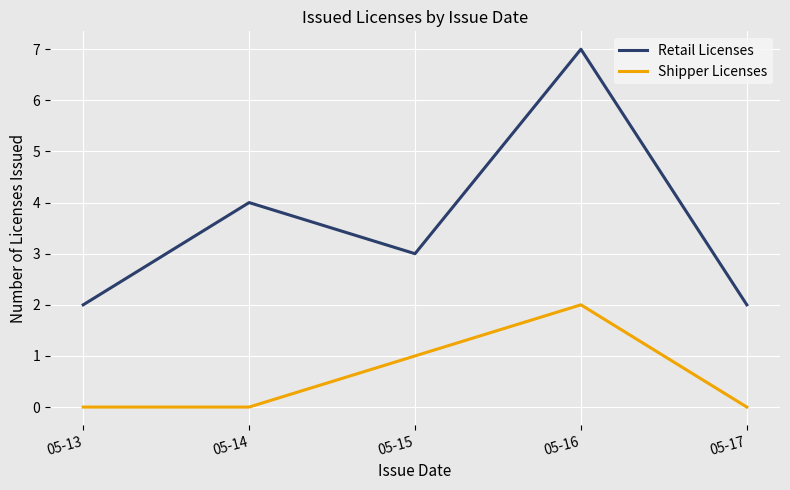

The value of Shipper Licenses at 05-17 is 1. True or false?

False